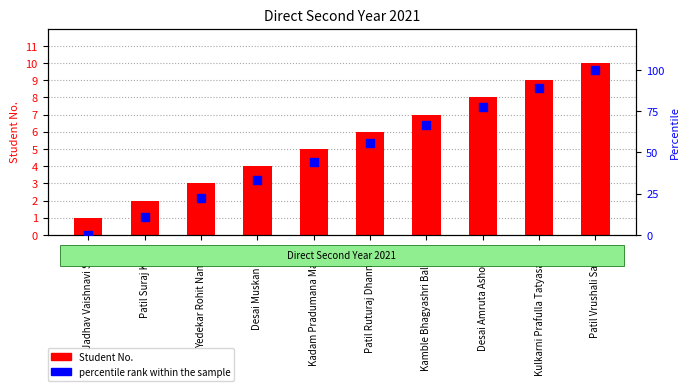

Which series contains the lowest Y value?

percentile rank within the sample